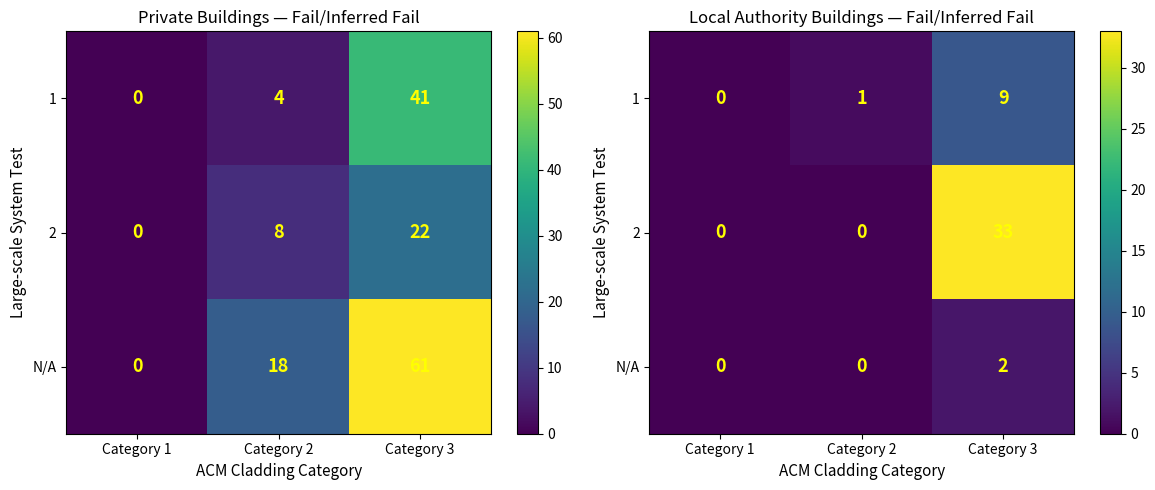

Count the 1 values in the range 0 to 9.

3